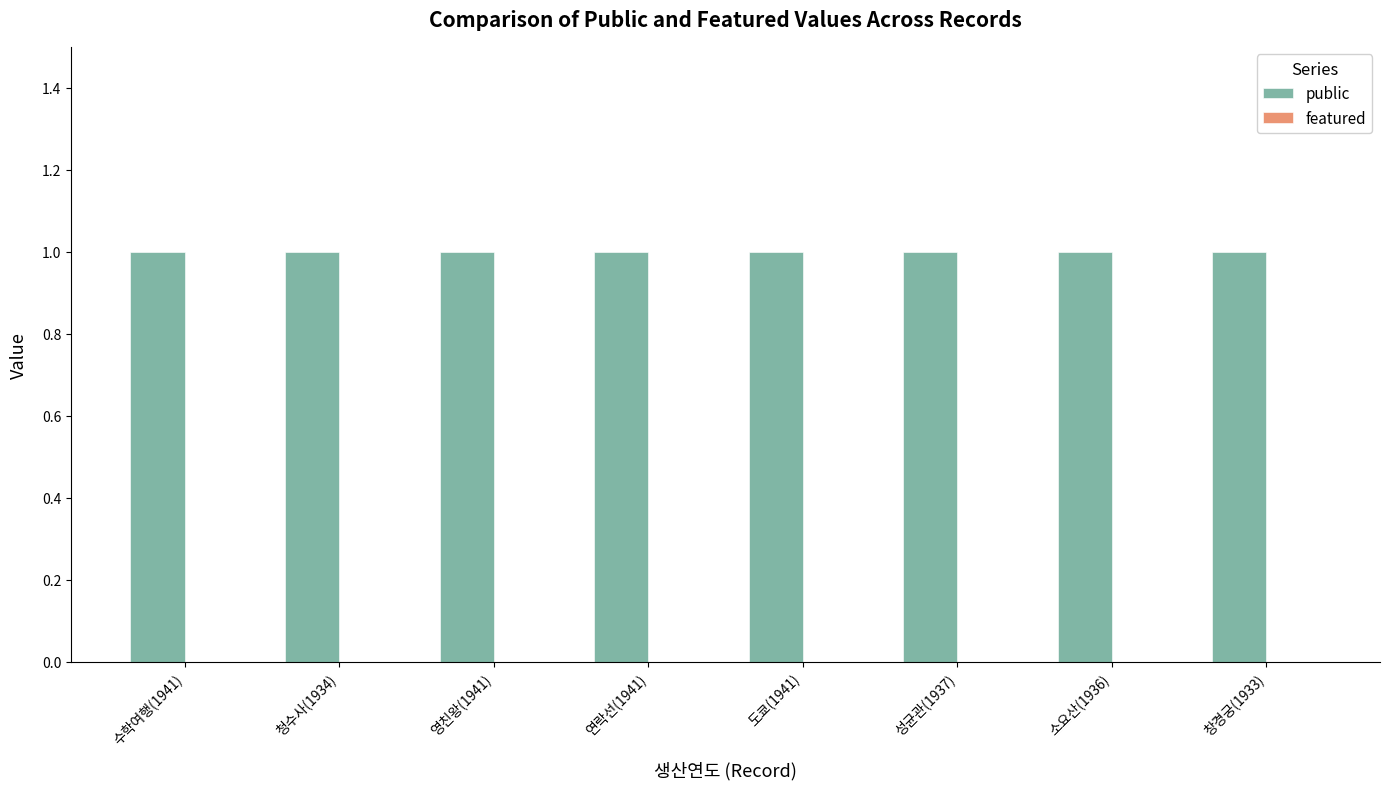

Count the number of data series in this chart.

2